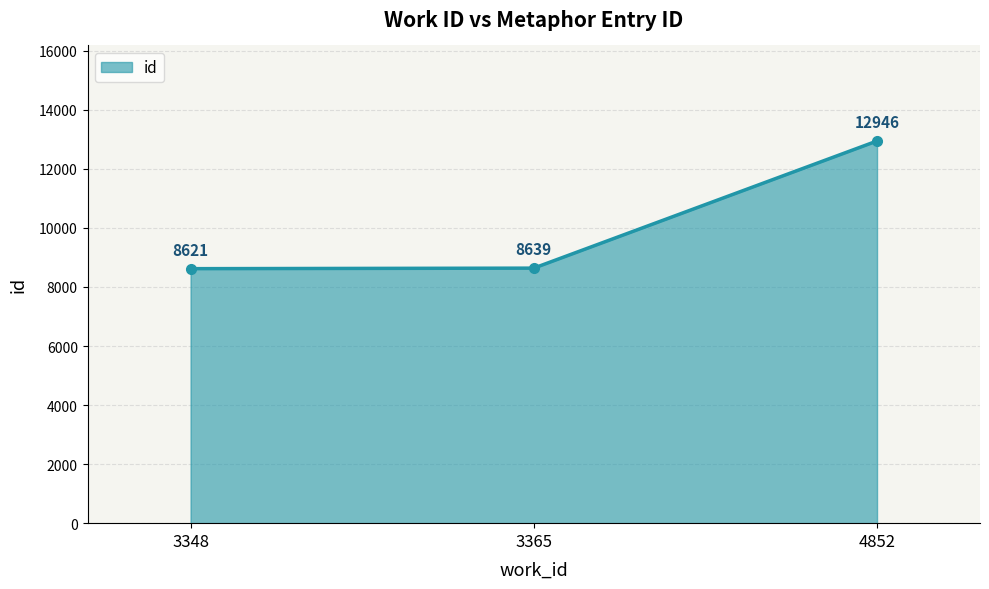

What is the change in value from 3365 to 4852?

+4307